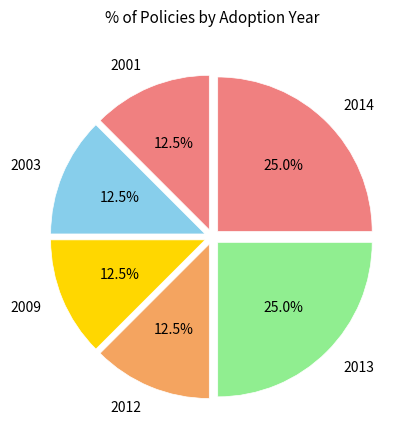

Do 2014 and 2003 together represent more than half of the pie?

No